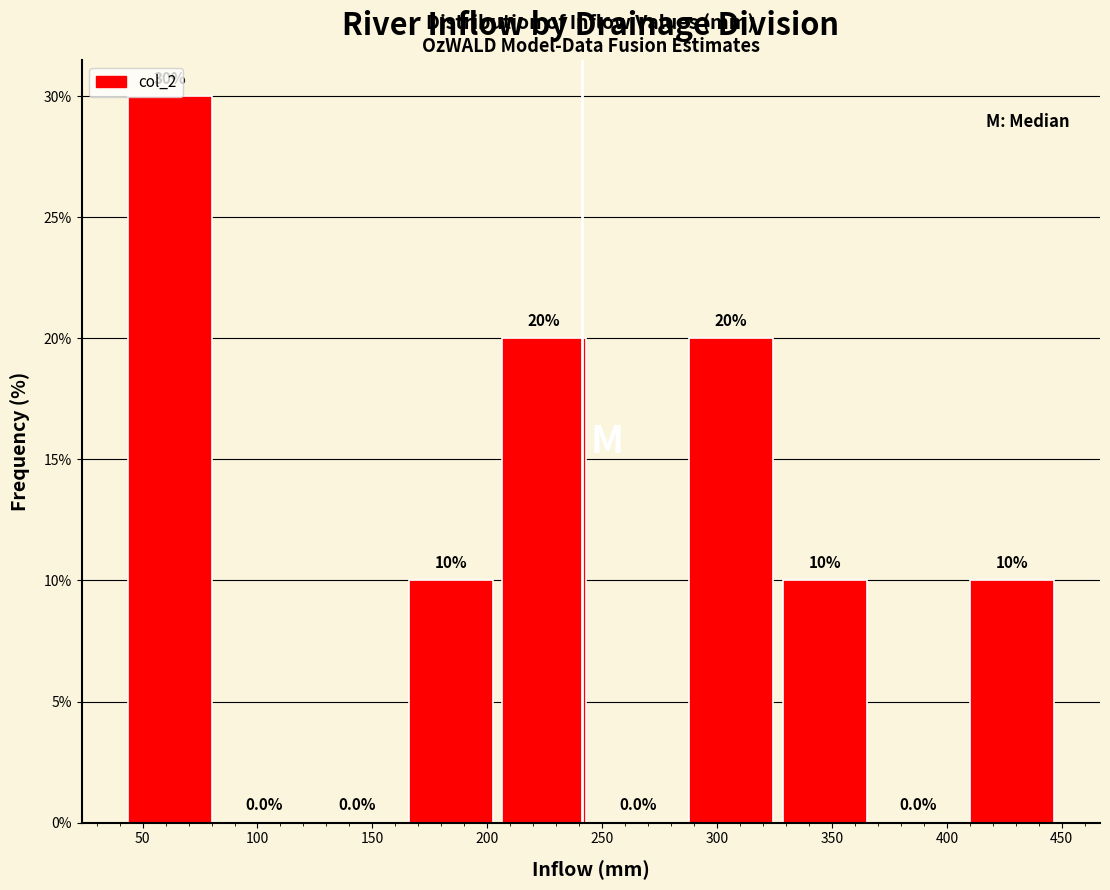

Reading left to right, transcribe this chart: for each bar, give the range it covers on the x-axis and its height. The bar edges are not printed on the chart, so give them approximately, as read against the axis.

40 to 80: 30.0
80 to 125: 0.0
125 to 165: 0.0
165 to 205: 10.0
205 to 245: 20.0
245 to 285: 0.0
285 to 325: 20.0
325 to 365: 10.0
365 to 410: 0.0
410 to 450: 10.0